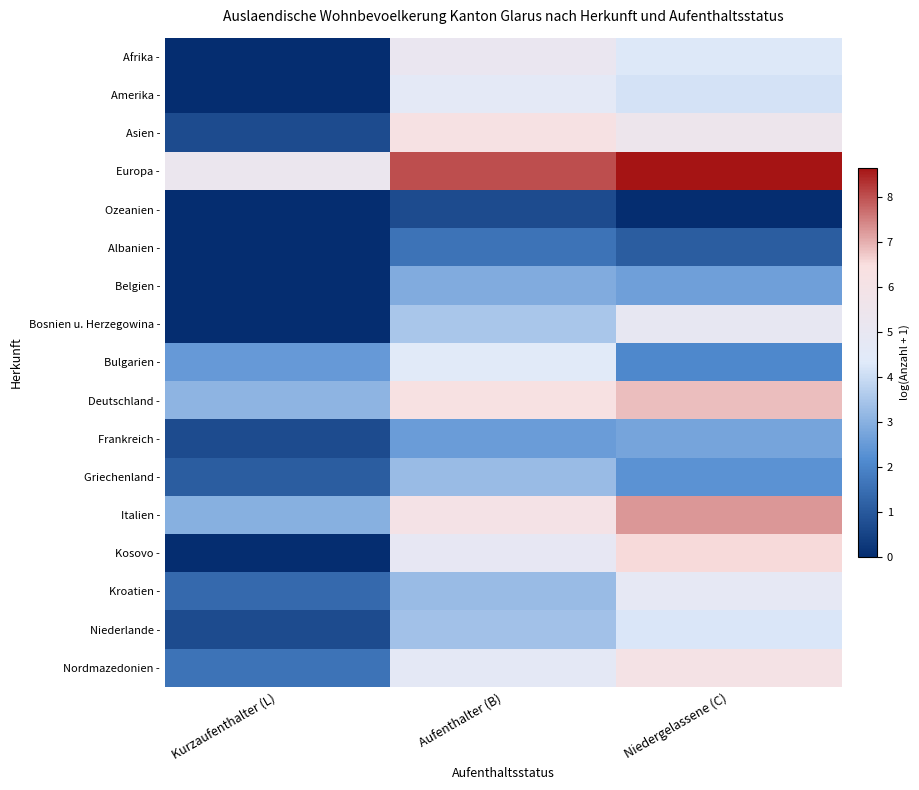

Reading left to right, what are all the values shown in this chart?

Afrika -: Kurzaufenthalter (L)=0.0	Aufenthalter (B)=5.2	Niedergelassene (C)=4.3
Amerika -: Kurzaufenthalter (L)=0.0	Aufenthalter (B)=4.6	Niedergelassene (C)=4.2
Asien -: Kurzaufenthalter (L)=0.7	Aufenthalter (B)=6.2	Niedergelassene (C)=5.4
Europa -: Kurzaufenthalter (L)=5.3	Aufenthalter (B)=8.0	Niedergelassene (C)=8.7
Ozeanien -: Kurzaufenthalter (L)=0.0	Aufenthalter (B)=0.7	Niedergelassene (C)=0.0
Albanien -: Kurzaufenthalter (L)=0.0	Aufenthalter (B)=1.6	Niedergelassene (C)=1.1
Belgien -: Kurzaufenthalter (L)=0.0	Aufenthalter (B)=2.9	Niedergelassene (C)=2.6
Bosnien u. Herzegowina -: Kurzaufenthalter (L)=0.0	Aufenthalter (B)=3.5	Niedergelassene (C)=4.9
Bulgarien -: Kurzaufenthalter (L)=2.5	Aufenthalter (B)=4.5	Niedergelassene (C)=2.1
Deutschland -: Kurzaufenthalter (L)=3.1	Aufenthalter (B)=6.3	Niedergelassene (C)=6.8
Frankreich -: Kurzaufenthalter (L)=0.7	Aufenthalter (B)=2.6	Niedergelassene (C)=2.7
Griechenland -: Kurzaufenthalter (L)=1.1	Aufenthalter (B)=3.3	Niedergelassene (C)=2.3
Italien -: Kurzaufenthalter (L)=3.0	Aufenthalter (B)=6.0	Niedergelassene (C)=7.3
Kosovo -: Kurzaufenthalter (L)=0.0	Aufenthalter (B)=4.9	Niedergelassene (C)=6.6
Kroatien -: Kurzaufenthalter (L)=1.4	Aufenthalter (B)=3.3	Niedergelassene (C)=4.8
Niederlande -: Kurzaufenthalter (L)=0.7	Aufenthalter (B)=3.4	Niedergelassene (C)=4.2
Nordmazedonien -: Kurzaufenthalter (L)=1.6	Aufenthalter (B)=4.7	Niedergelassene (C)=6.0